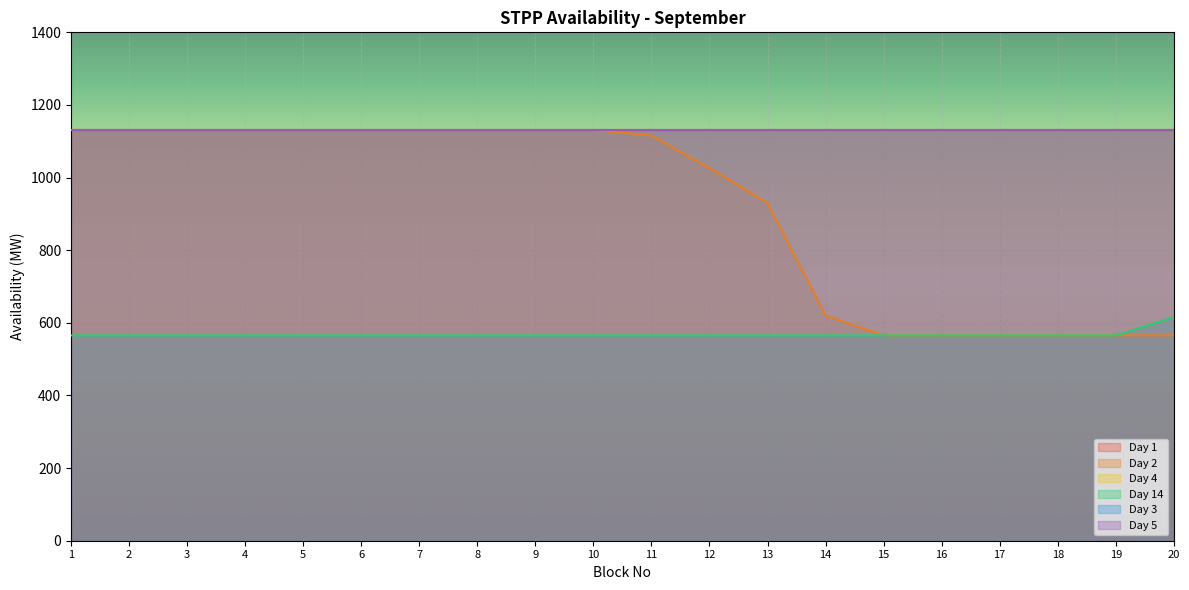

Between 1 and 16, which series saw the biggest shift?

Day 2